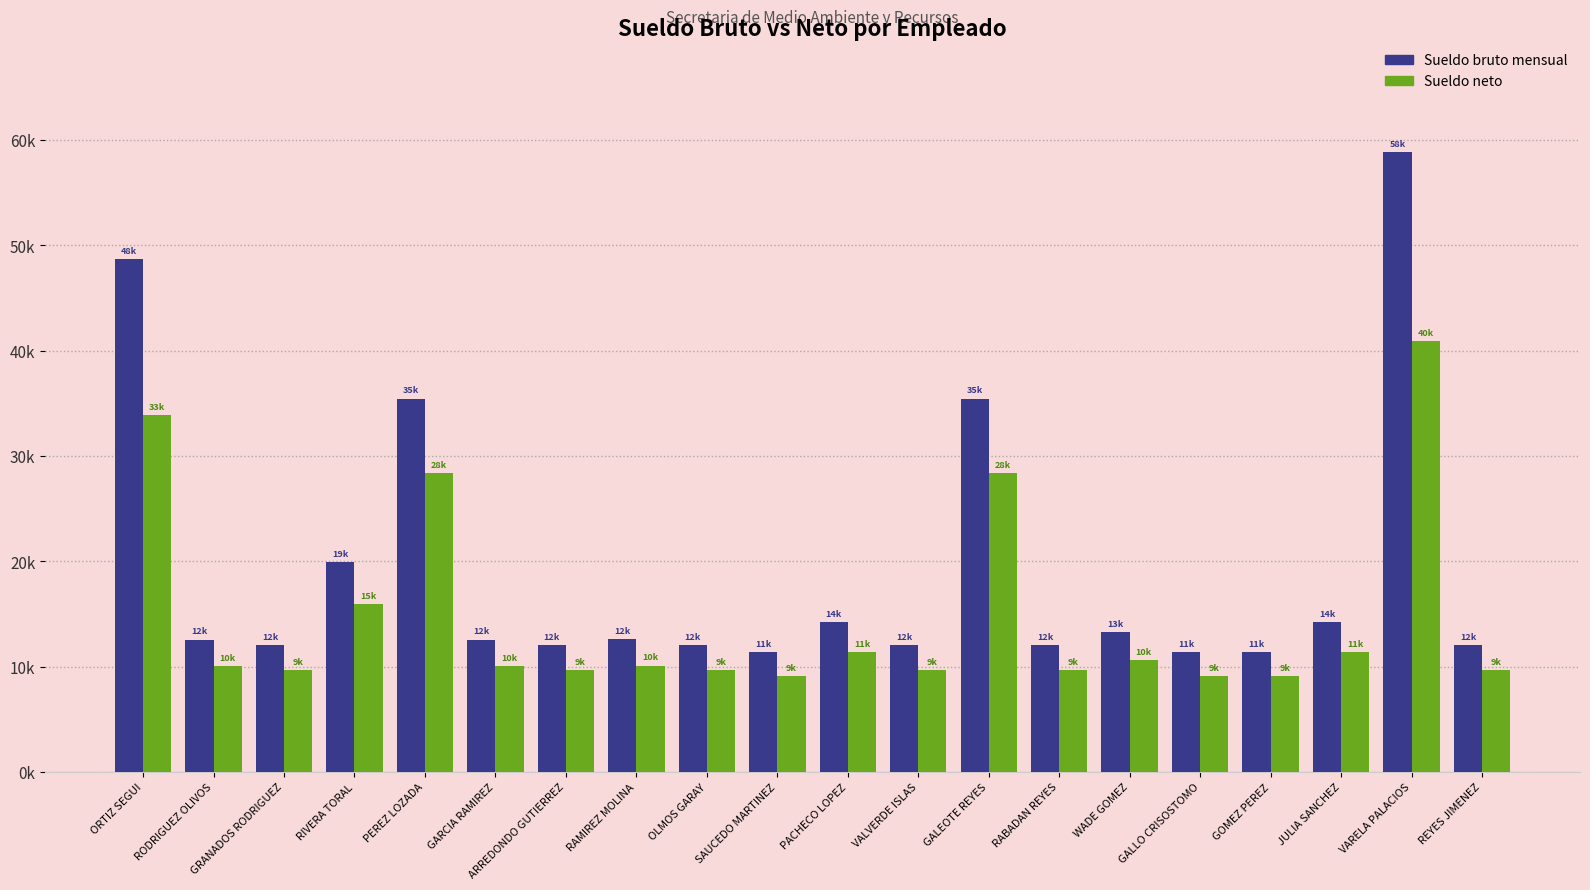

What are all the series names shown in the legend?

Sueldo bruto mensual, Sueldo neto